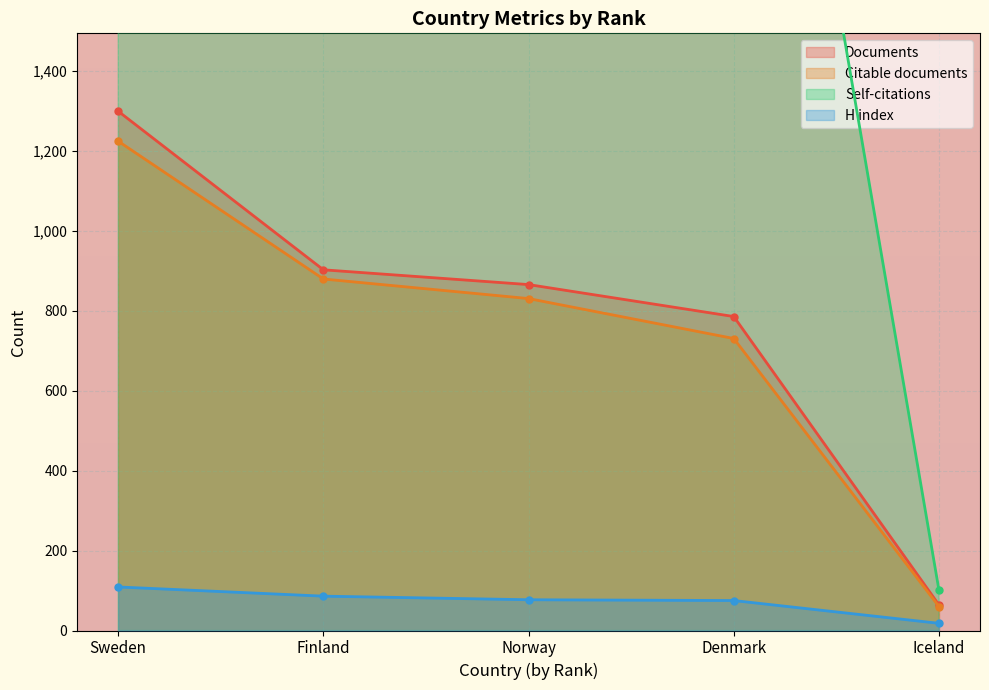

Between Denmark and Norway, which is larger?

Norway